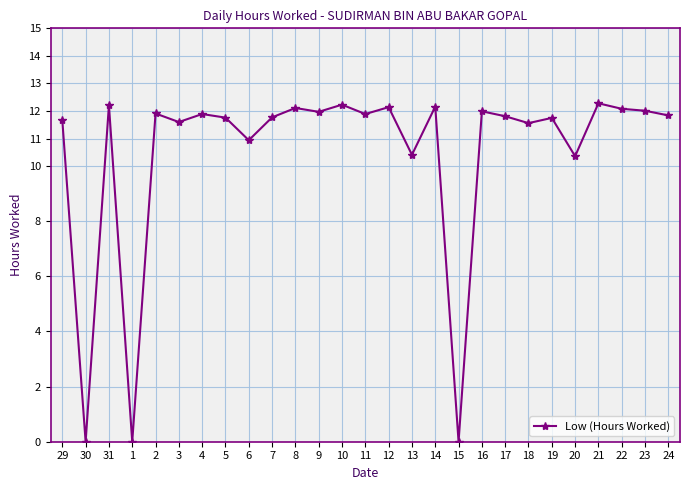

What is the difference between the second highest and second lowest values?

12.2